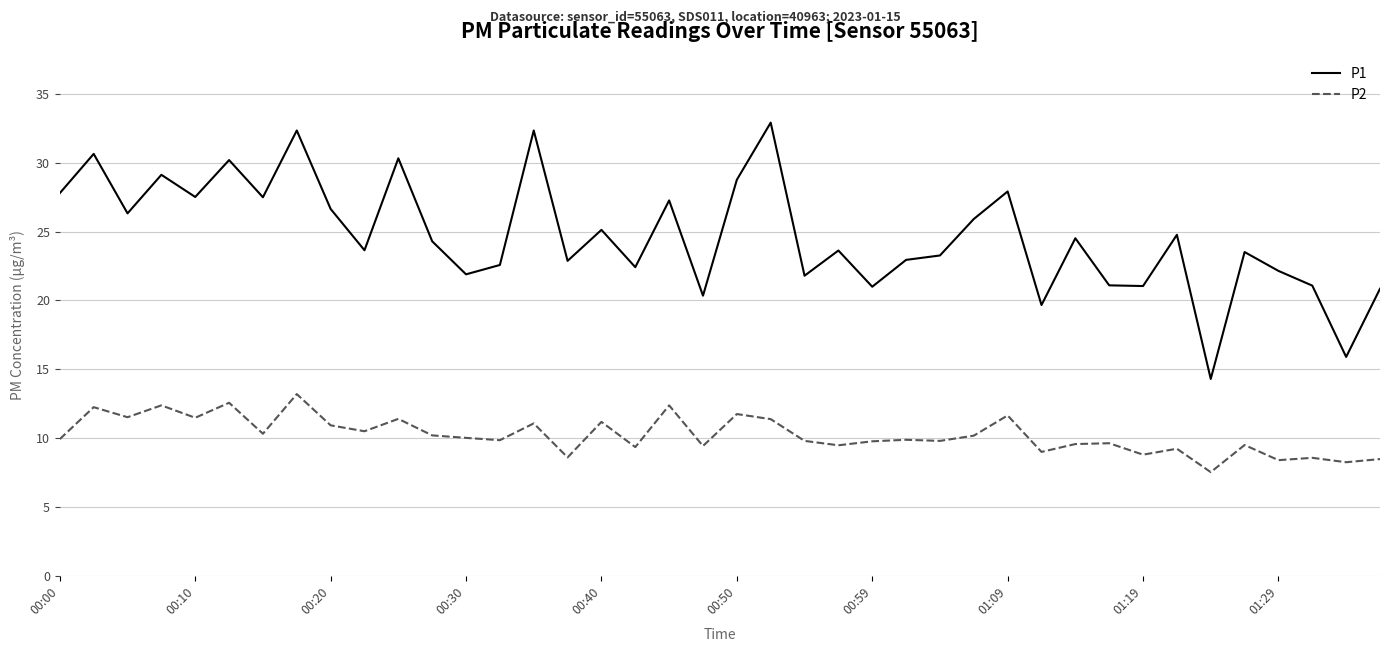

List the series in order of their overall mean, lowest first.

P2, P1